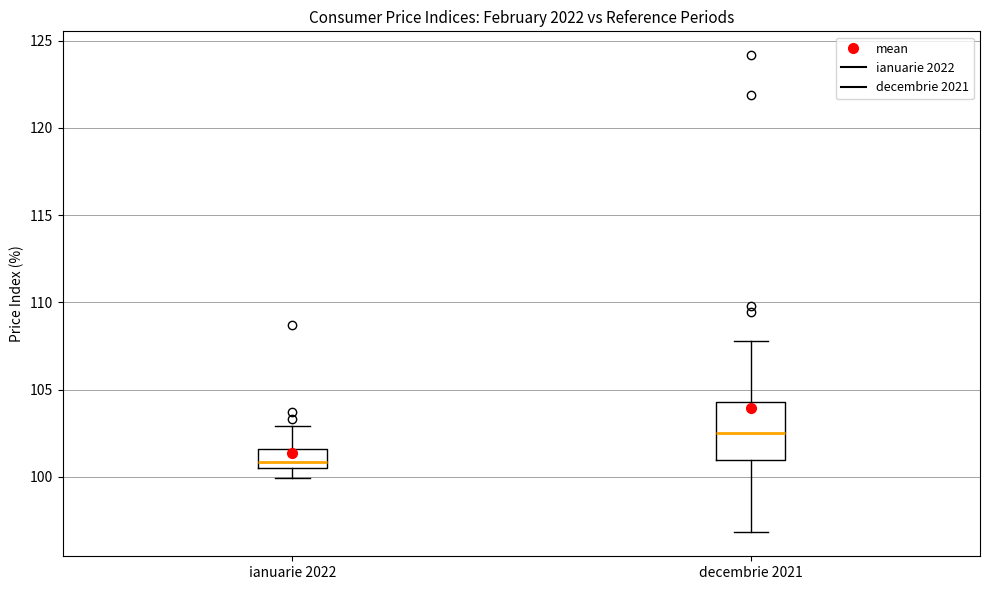

Reading left to right, transcribe this box plot: for each box, give where its median line is, the range the box spans, and where its two whiskers end, as read against the y-axis. The values are not printed on the chart, so give them approximately, as read against the axis.

ianuarie 2022: median 101.0, box 100.5 to 101.5, whiskers 100.0 to 103.0
decembrie 2021: median 102.5, box 101.0 to 104.5, whiskers 97.0 to 108.0